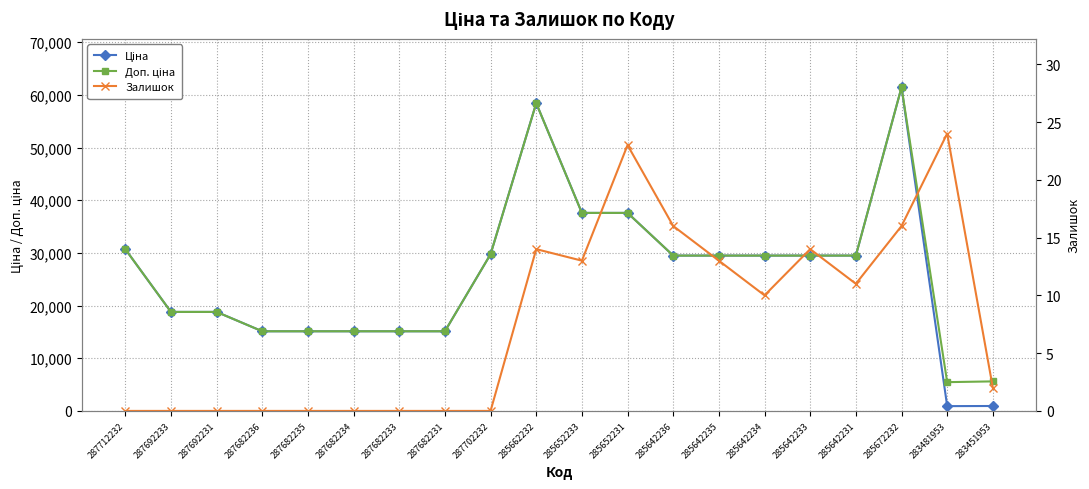

How many positive values does the Залишок series have?

11